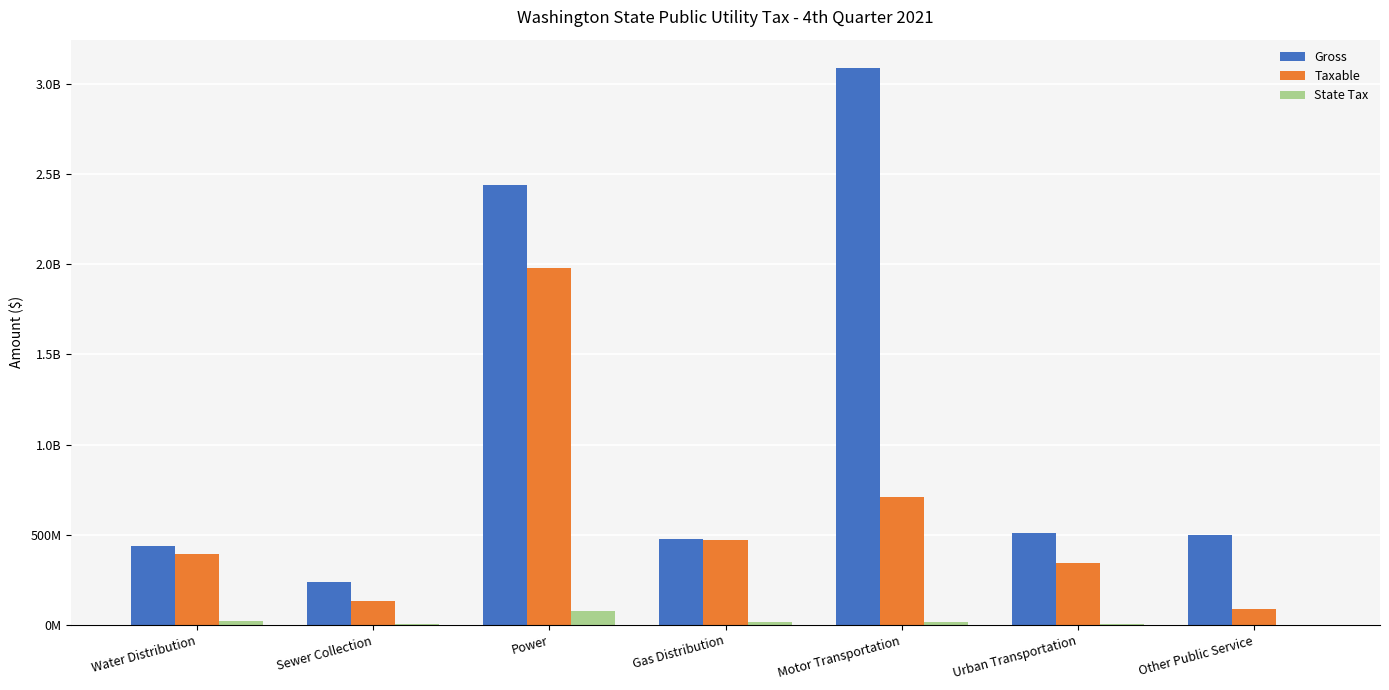

Are the bars grouped side by side (vs. stacked)?

Yes